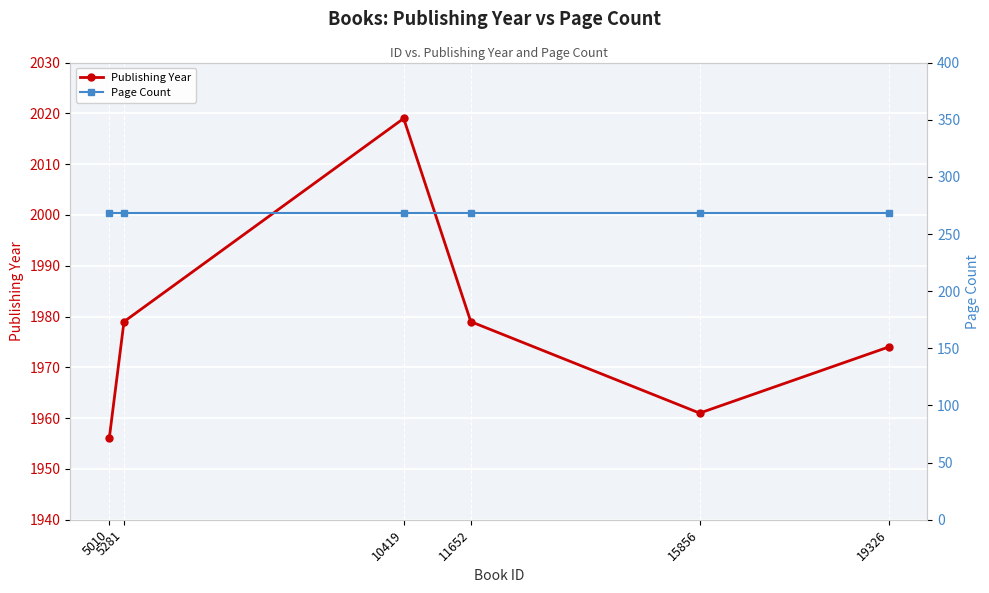

Which has a higher value, 15856 or 11652?

11652